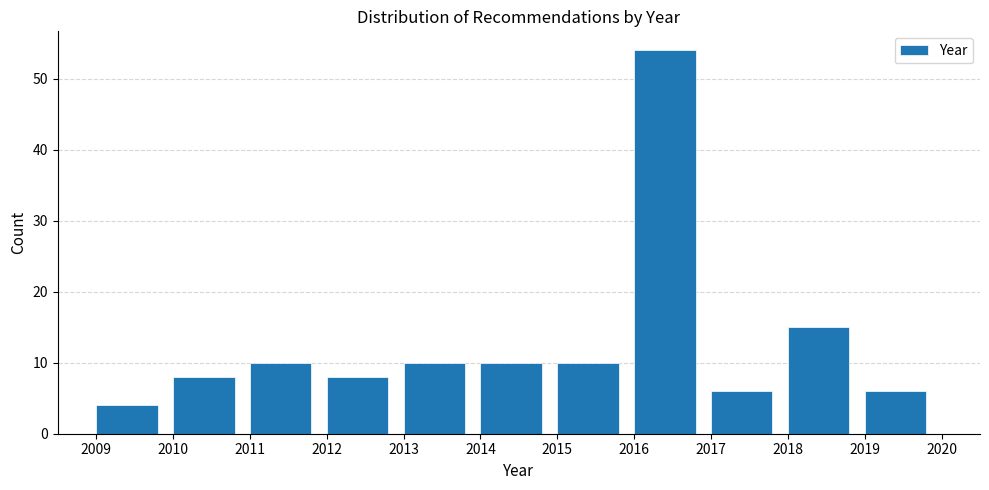

Which range on the x-axis has the tallest bar?

2016 to 2017